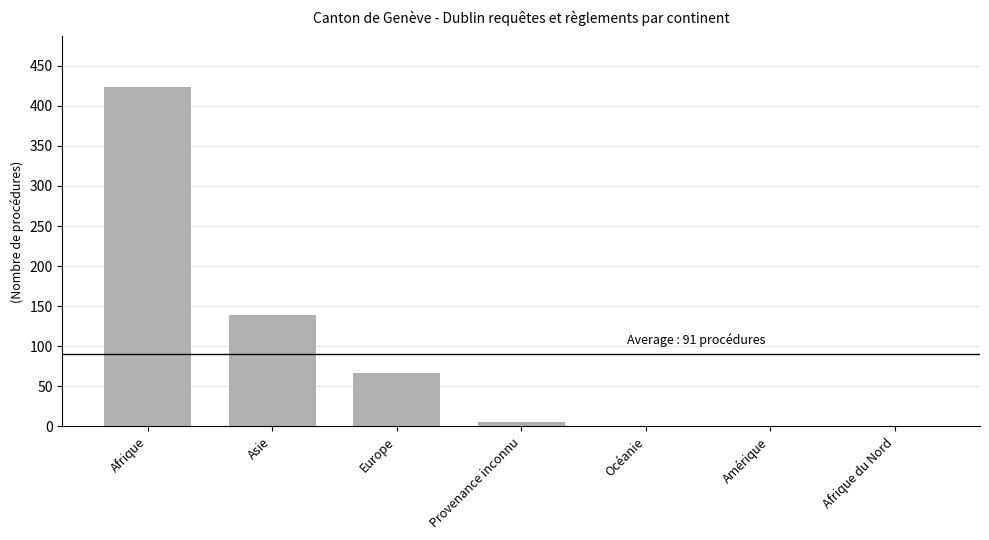

How many series are shown in this chart?

1